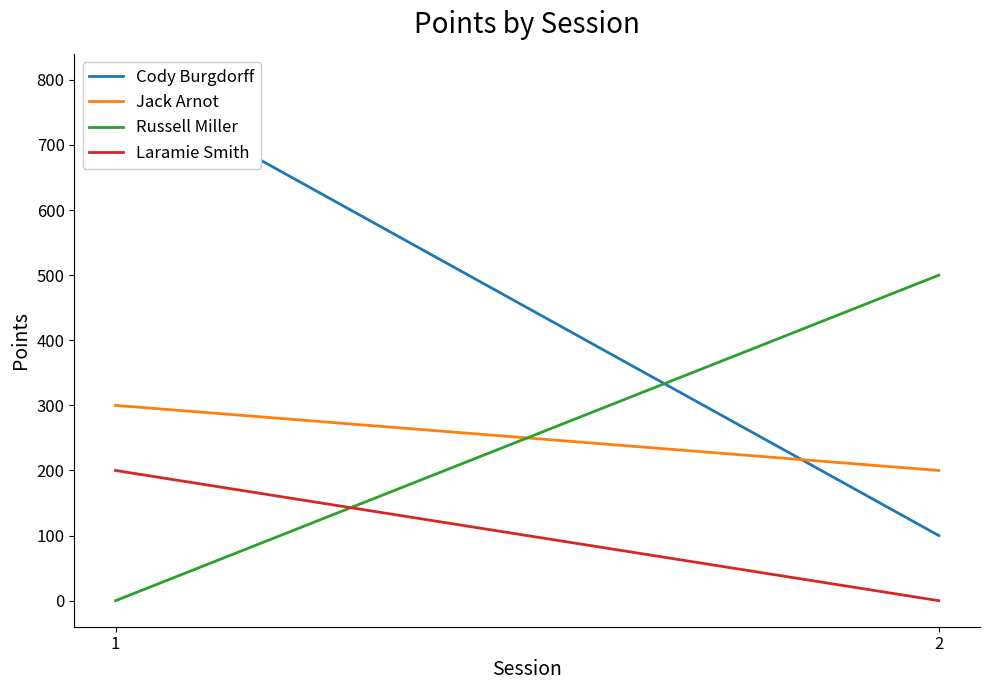

What are all the series names shown in the legend?

Cody Burgdorff, Jack Arnot, Russell Miller, Laramie Smith